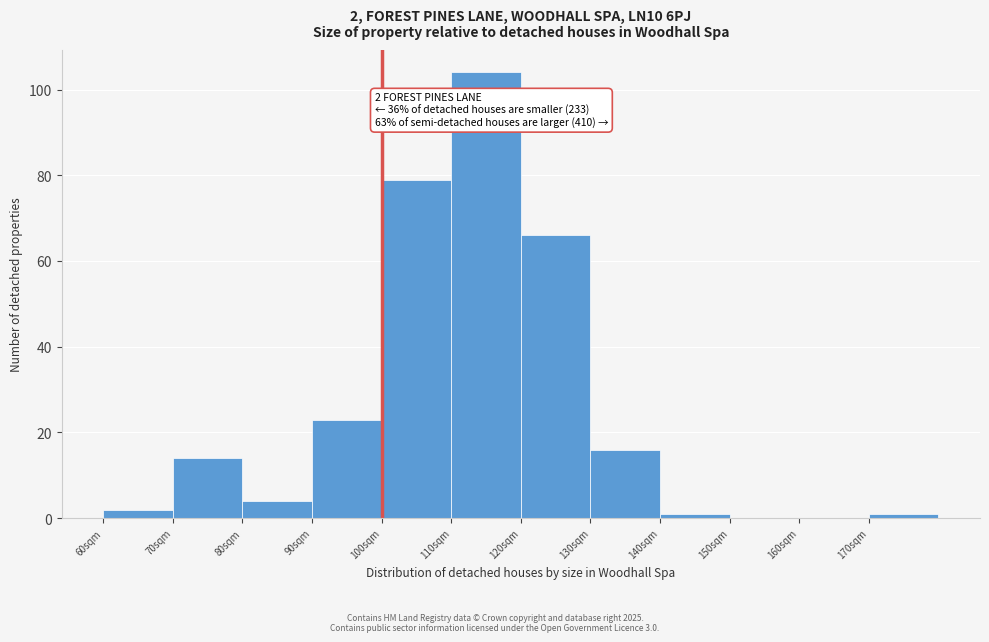

Reading left to right, what are all the values shown in this chart?

60sqm=2	70sqm=14	80sqm=4	90sqm=23	100sqm=79	110sqm=104	120sqm=66	130sqm=16	140sqm=1	150sqm=0	160sqm=0	170sqm=1